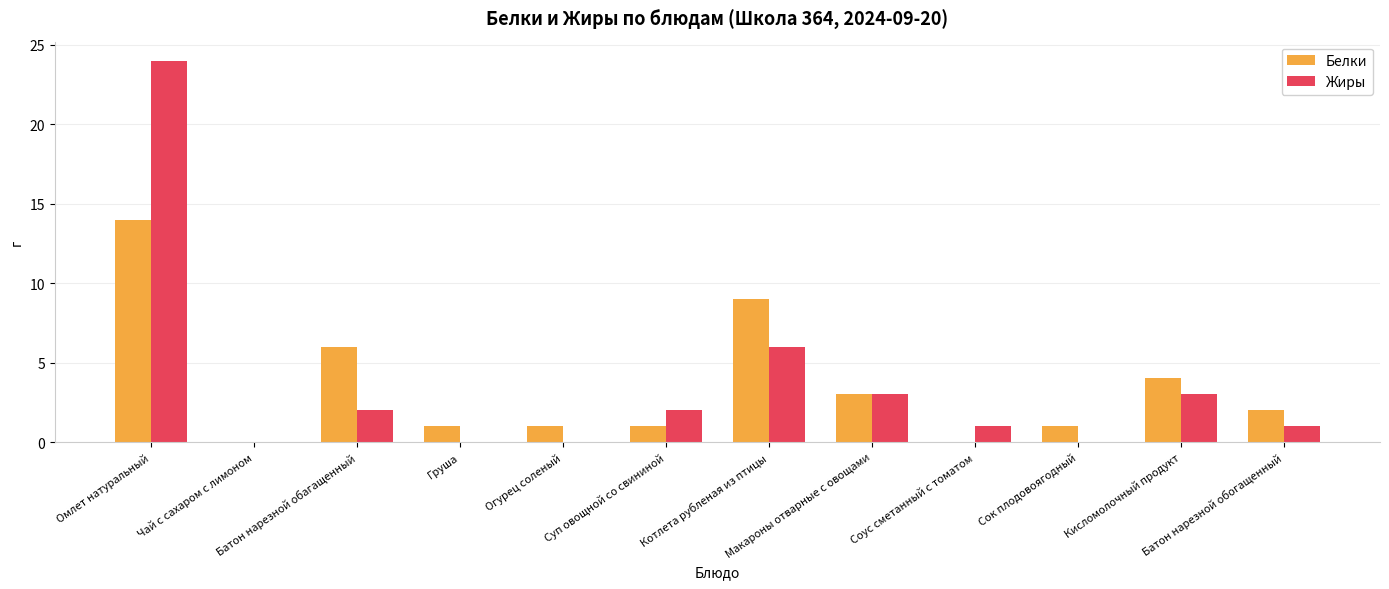

Reading right to left, extract all data points from this chart.

Белки: 2	4	1	0	3	9	1	1	1	6	0	14
Жиры: 1	3	0	1	3	6	2	0	0	2	0	24